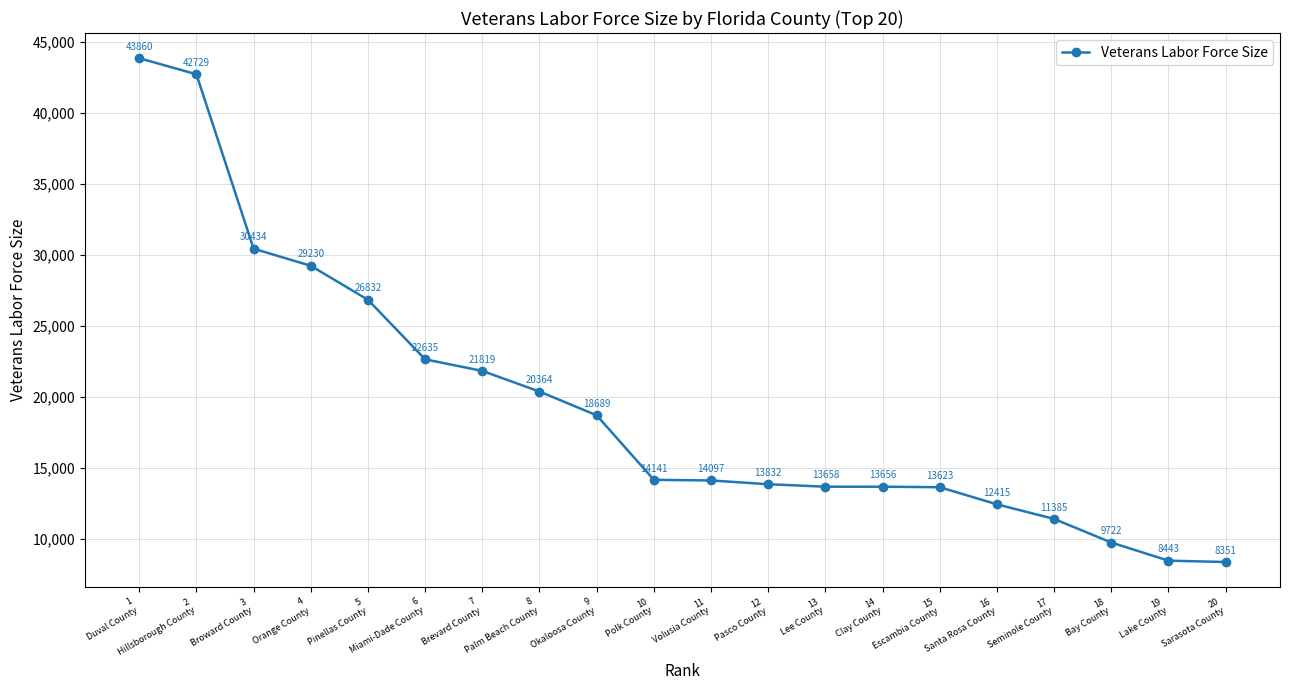

What is the label of the 9th point from the left?

9
Okaloosa County